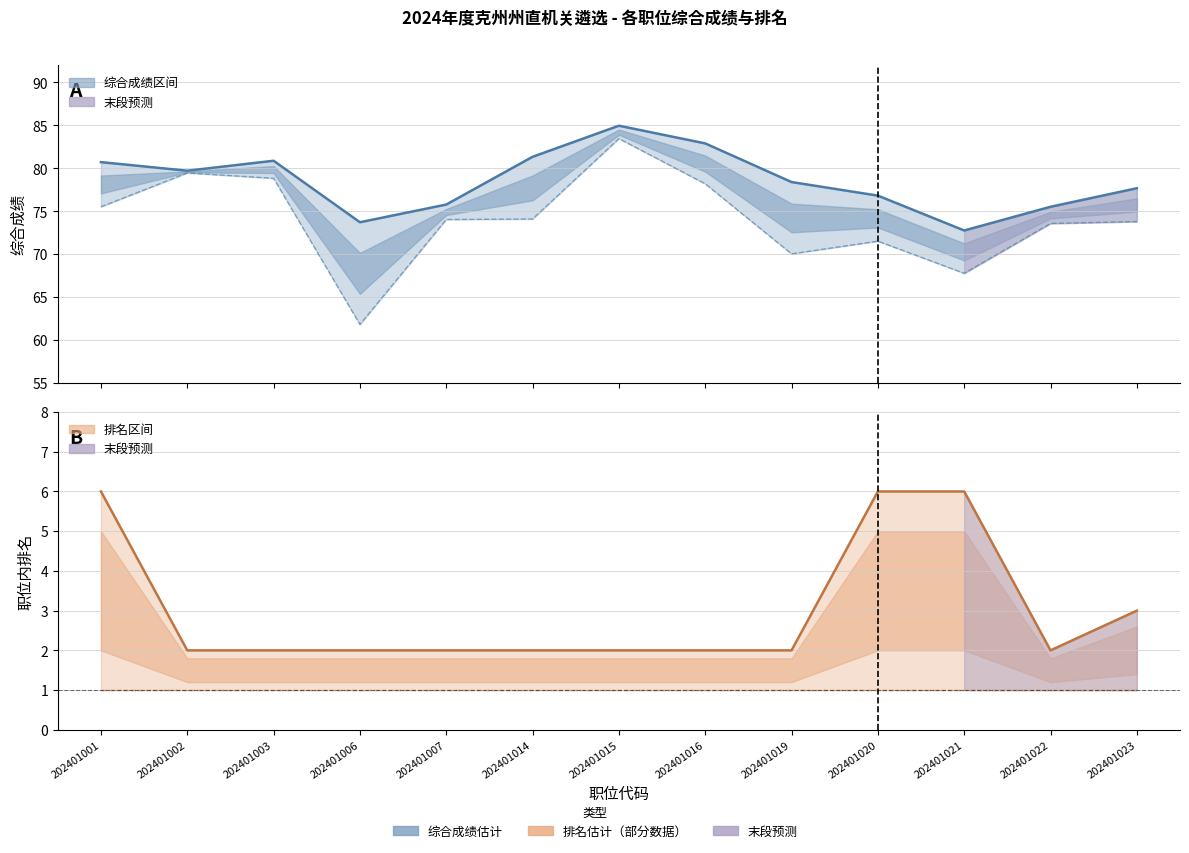

Reading left to right, list all the values displayed in this chart.

综合成绩 (最高): 80.7	79.7	80.9	73.7	75.8	81.3	85.0	82.9	78.4	76.8	72.8	75.5	77.7
最低排名: 6.0	2.0	2.0	2.0	2.0	2.0	2.0	2.0	2.0	6.0	6.0	2.0	3.0